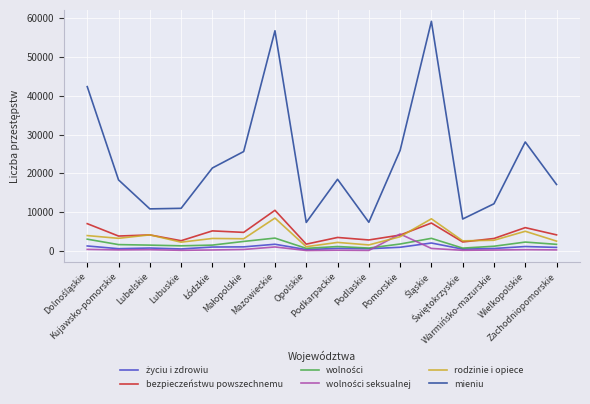

What is the total value across all series at Warmińsko-mazurskie?

19987